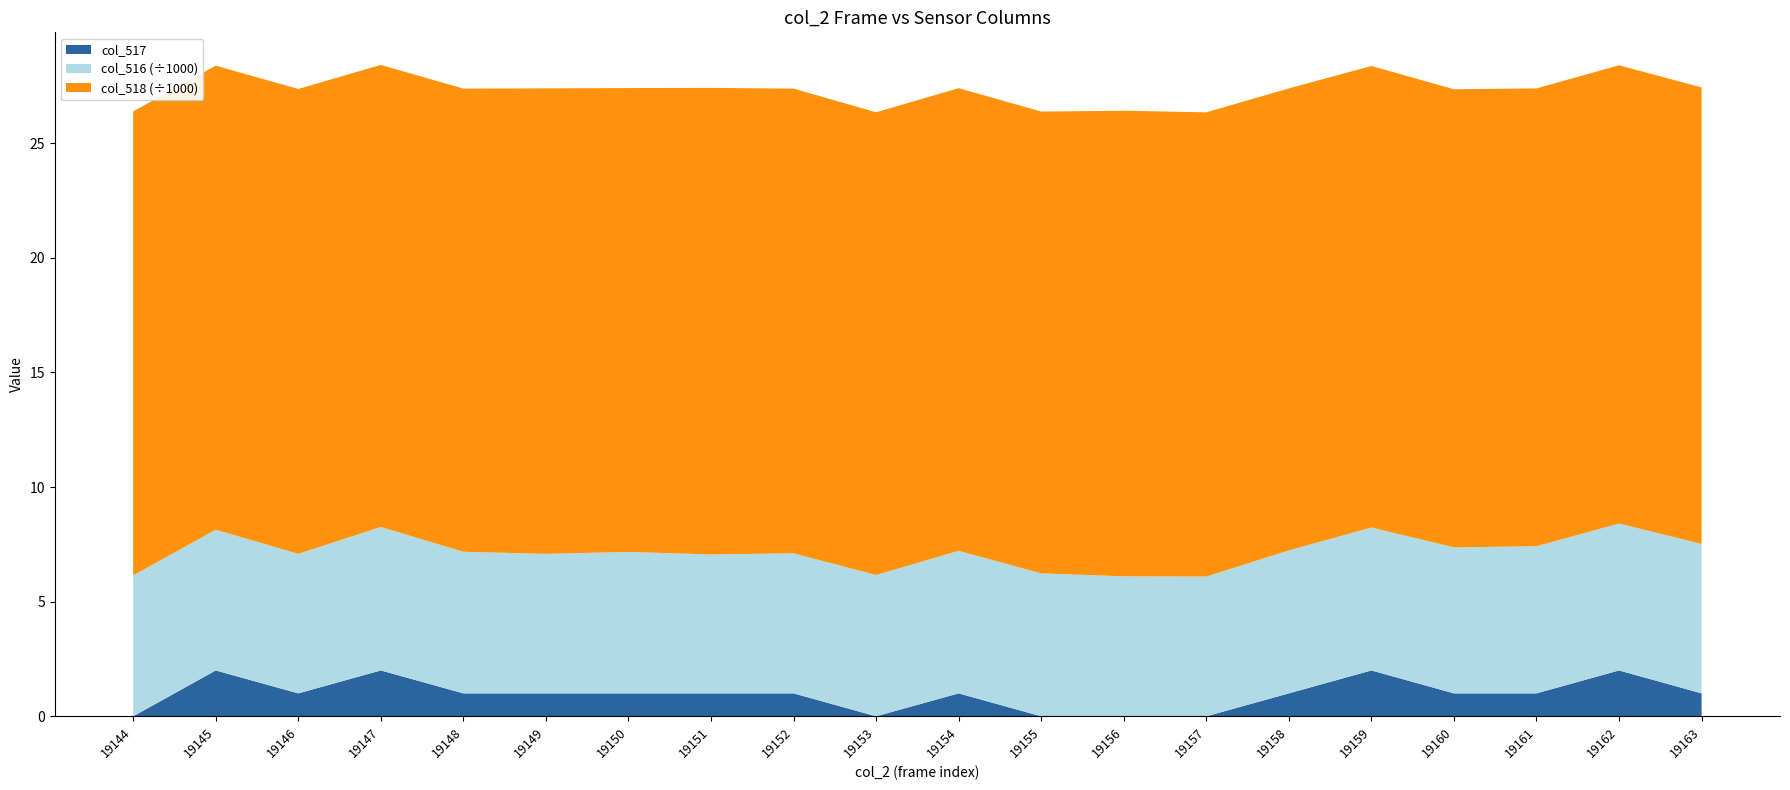

What is the maximum value for col_517?

2.0